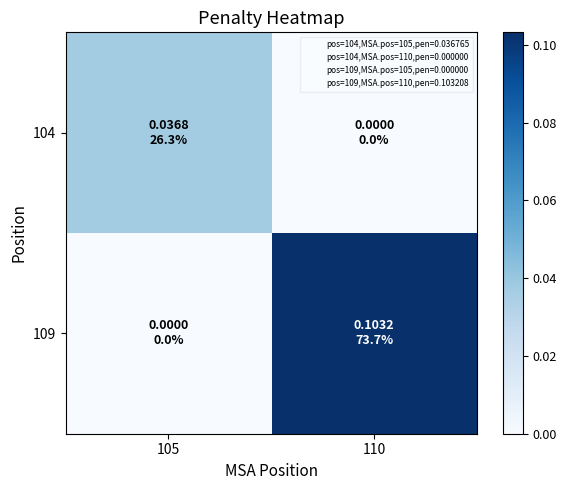

Reading right to left, transcribe all the data shown in this chart.

104: 110=0.0	105=0.0
109: 110=0.1	105=0.0